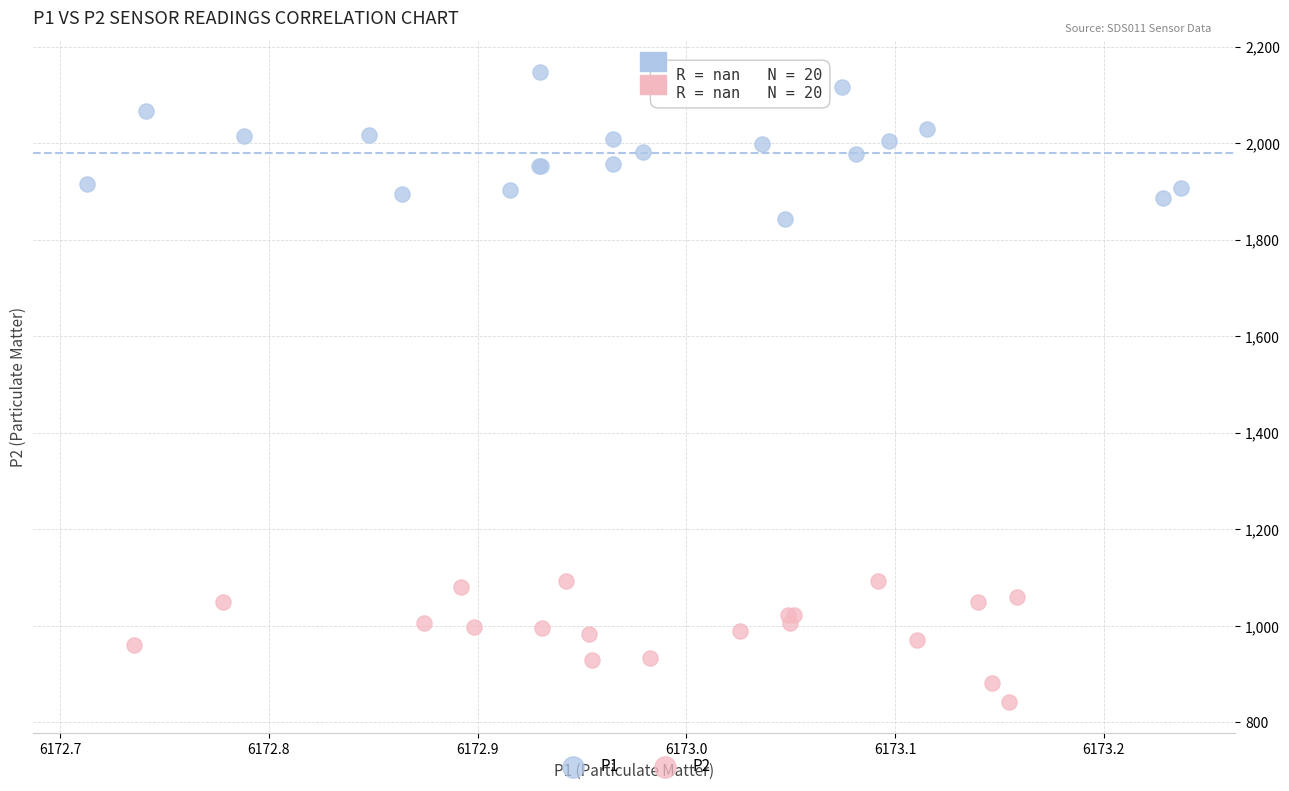

Which series contains the lowest Y value?

P2